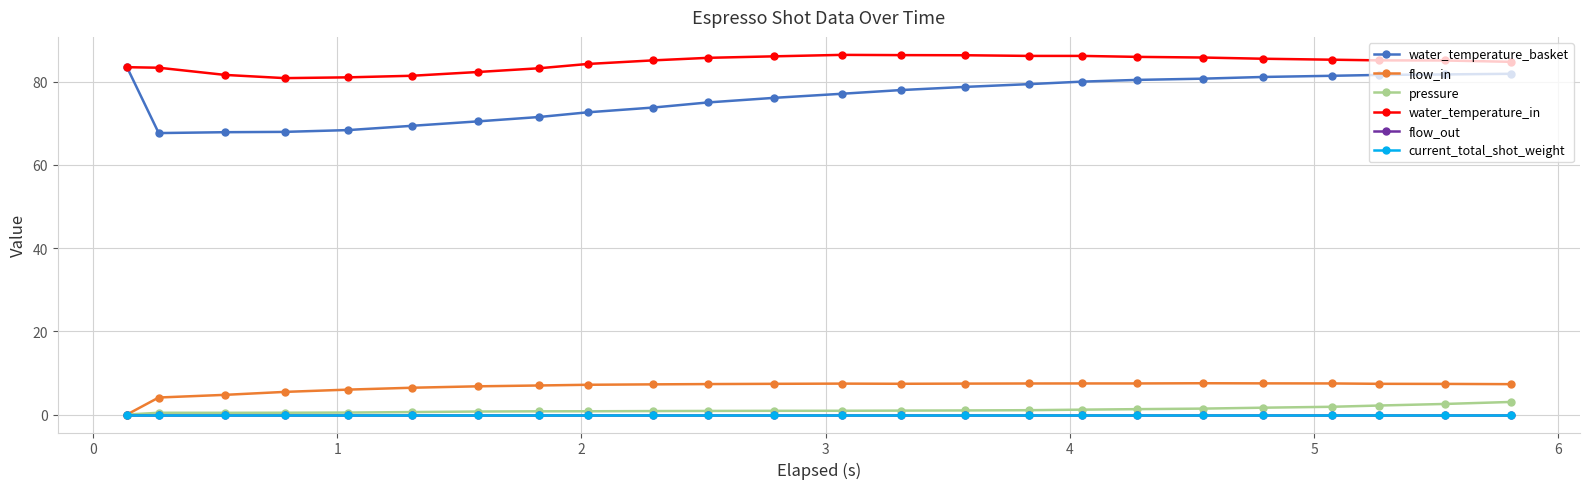

Does the chart have visible grid lines?

Yes